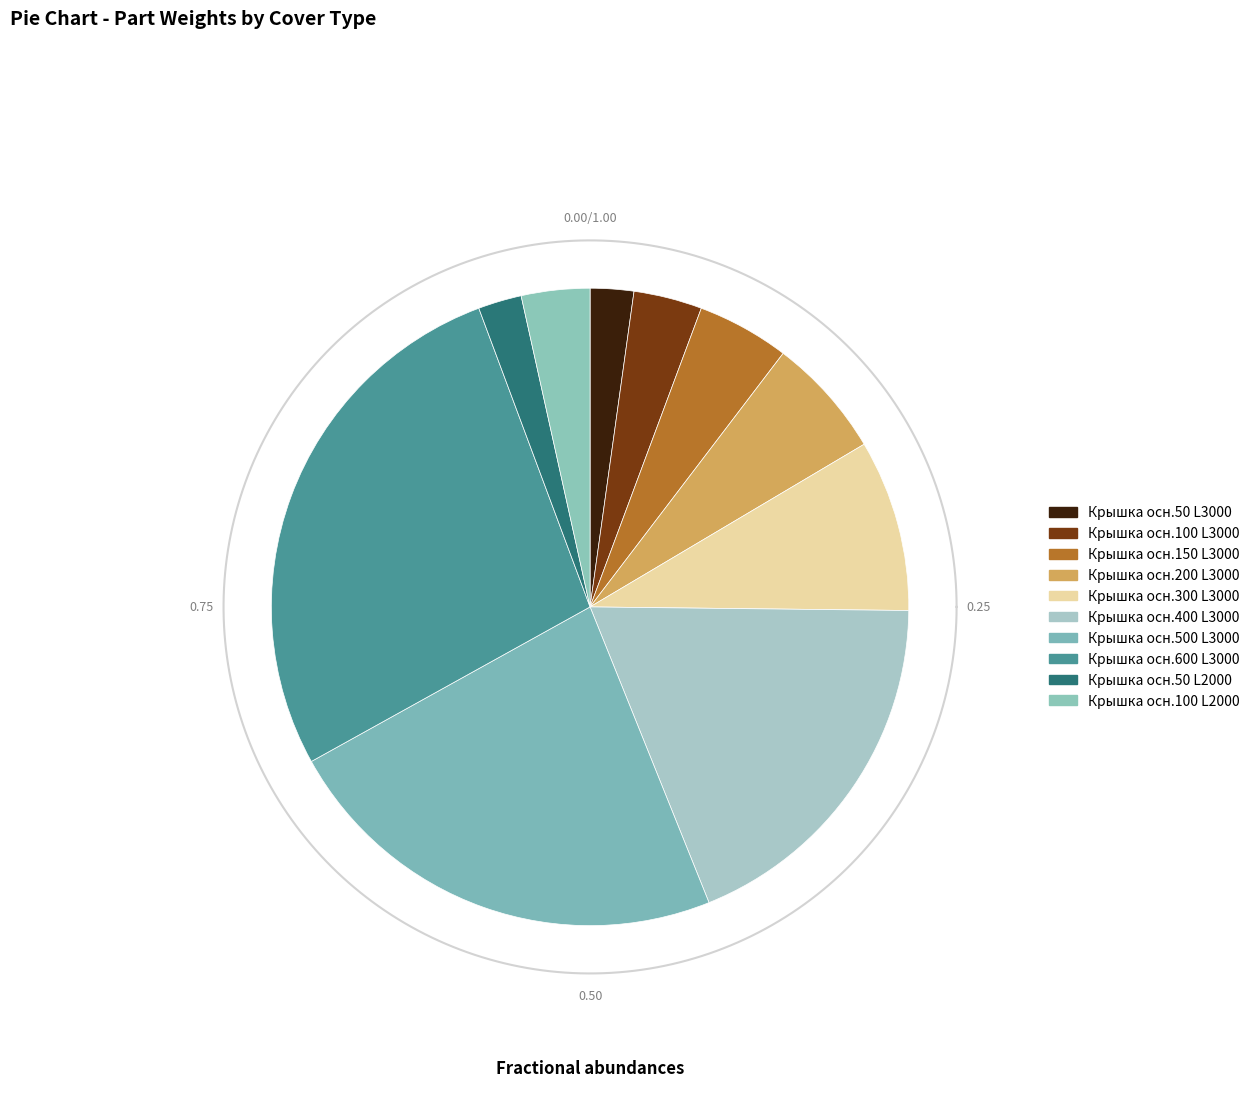

Rank the categories by value from lowest to highest.

Крышка осн.50 L3000, Крышка осн.50 L2000, Крышка осн.100 L3000, Крышка осн.100 L2000, Крышка осн.150 L3000, Крышка осн.200 L3000, Крышка осн.300 L3000, Крышка осн.400 L3000, Крышка осн.500 L3000, Крышка осн.600 L3000